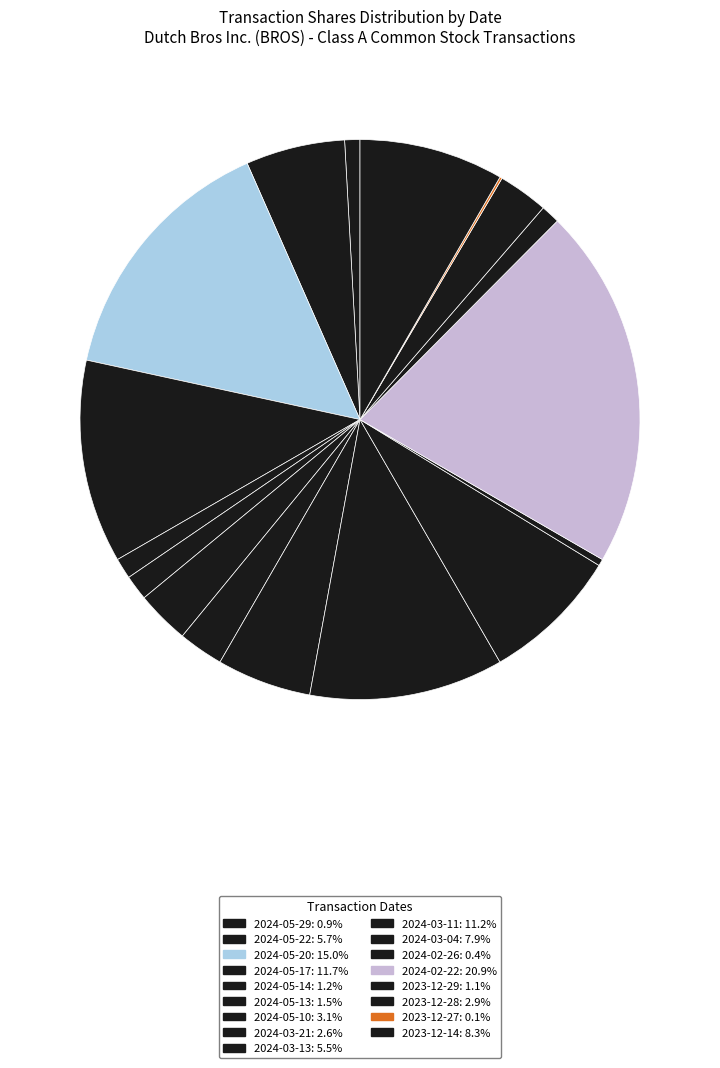

Which category has the biggest portion of the pie?

2024-02-22